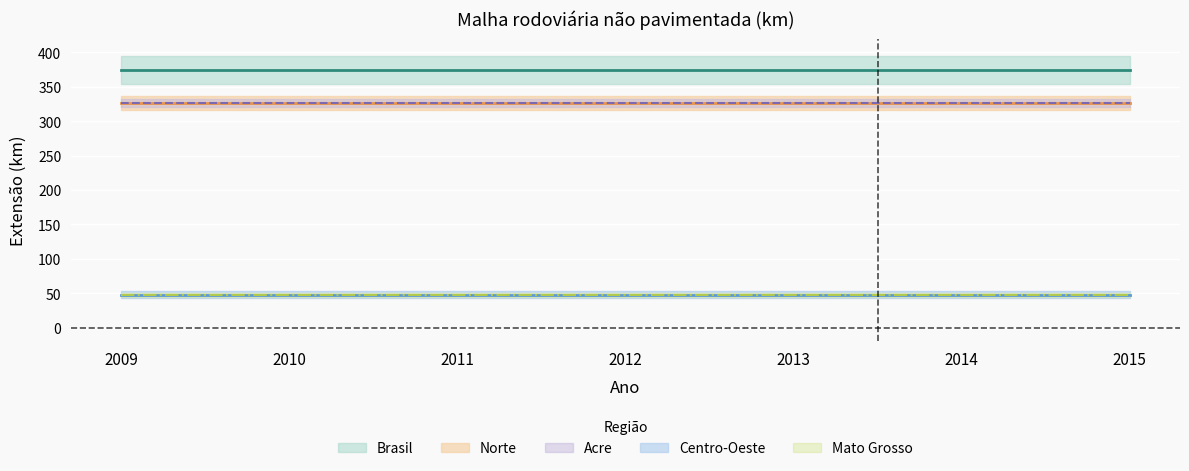

True or false: Mato Grosso has a value of 31.8 at 2009.

False